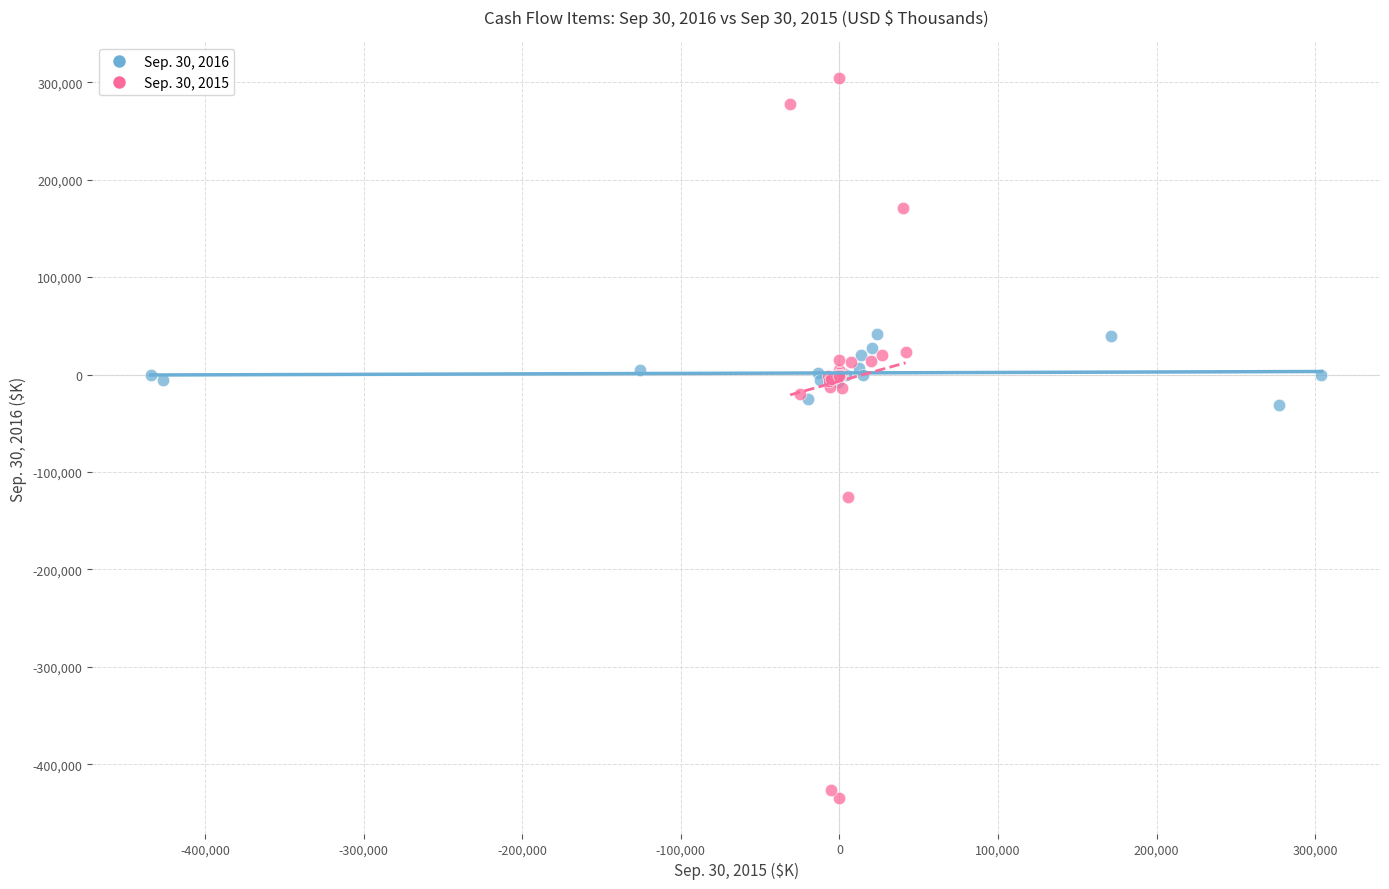

Which series reaches the minimum Y coordinate?

Sep. 30, 2015